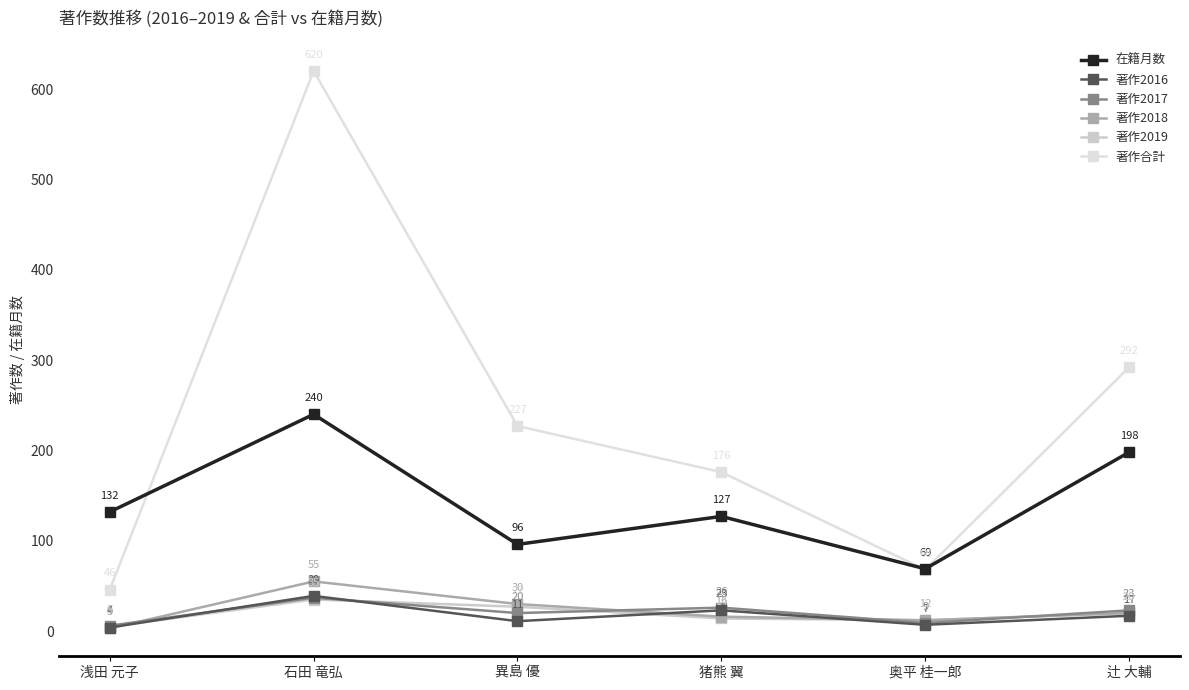

What is the highest value of the 著作2017 series?

37